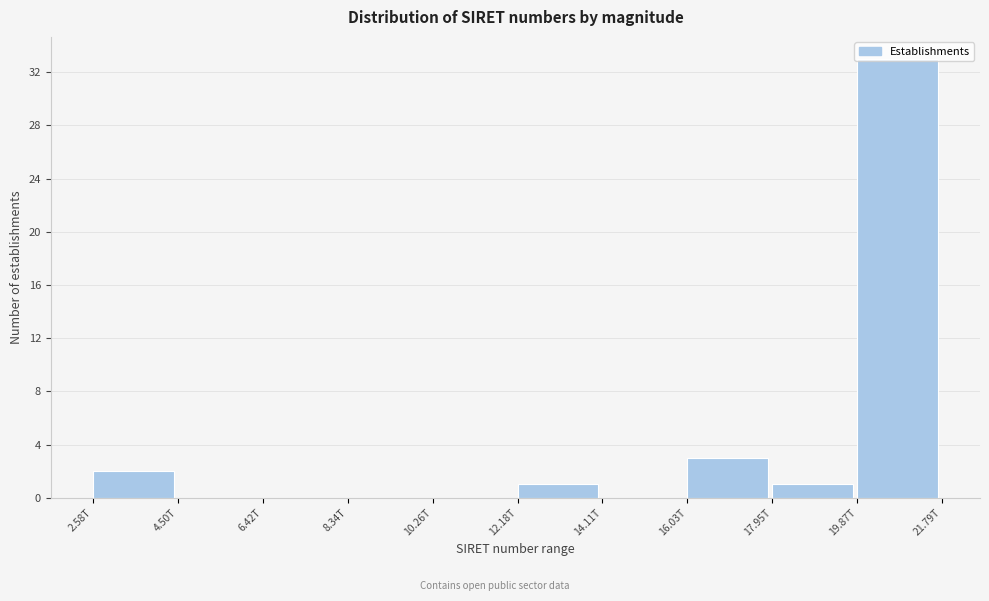

What is the sum of all values?

40